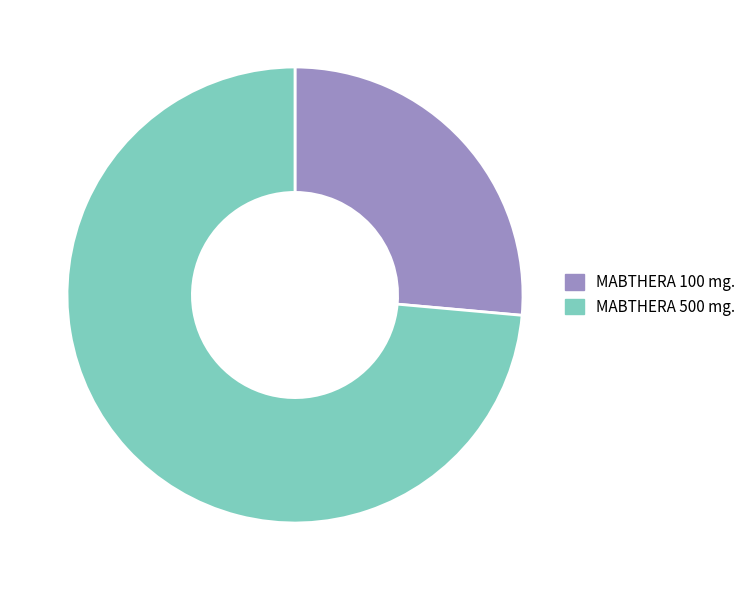

Is there a majority slice in this chart?

Yes